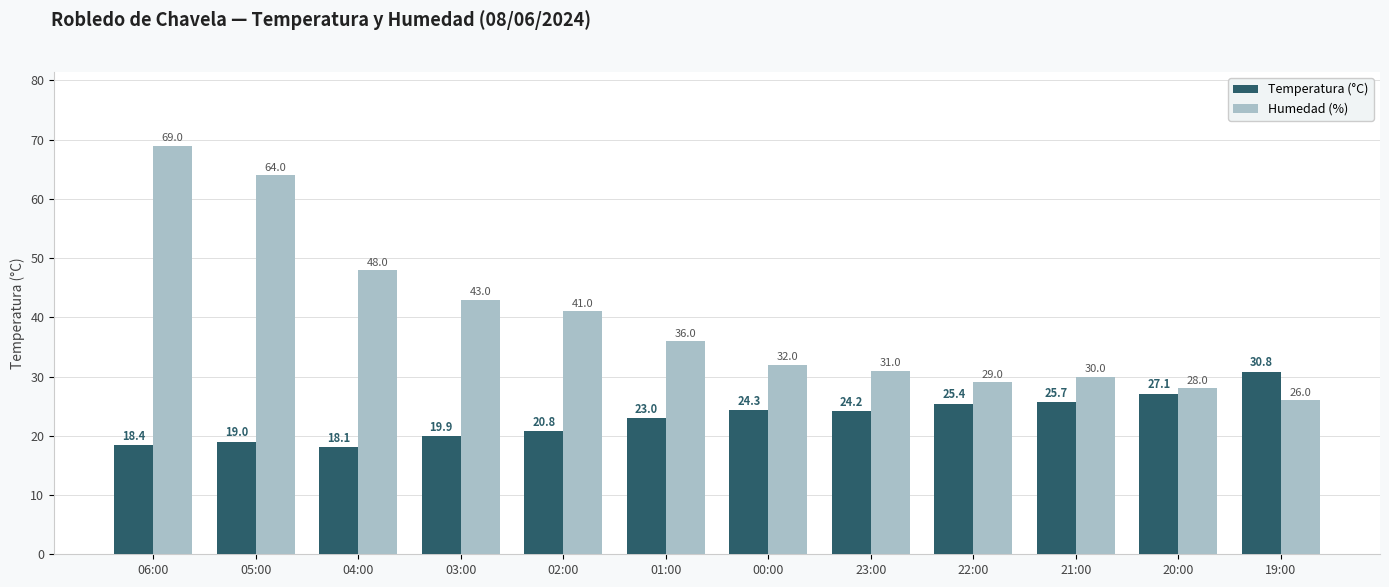

What is the difference between the Temperatura (°C) values at 22:00 and 19:00?

5.4